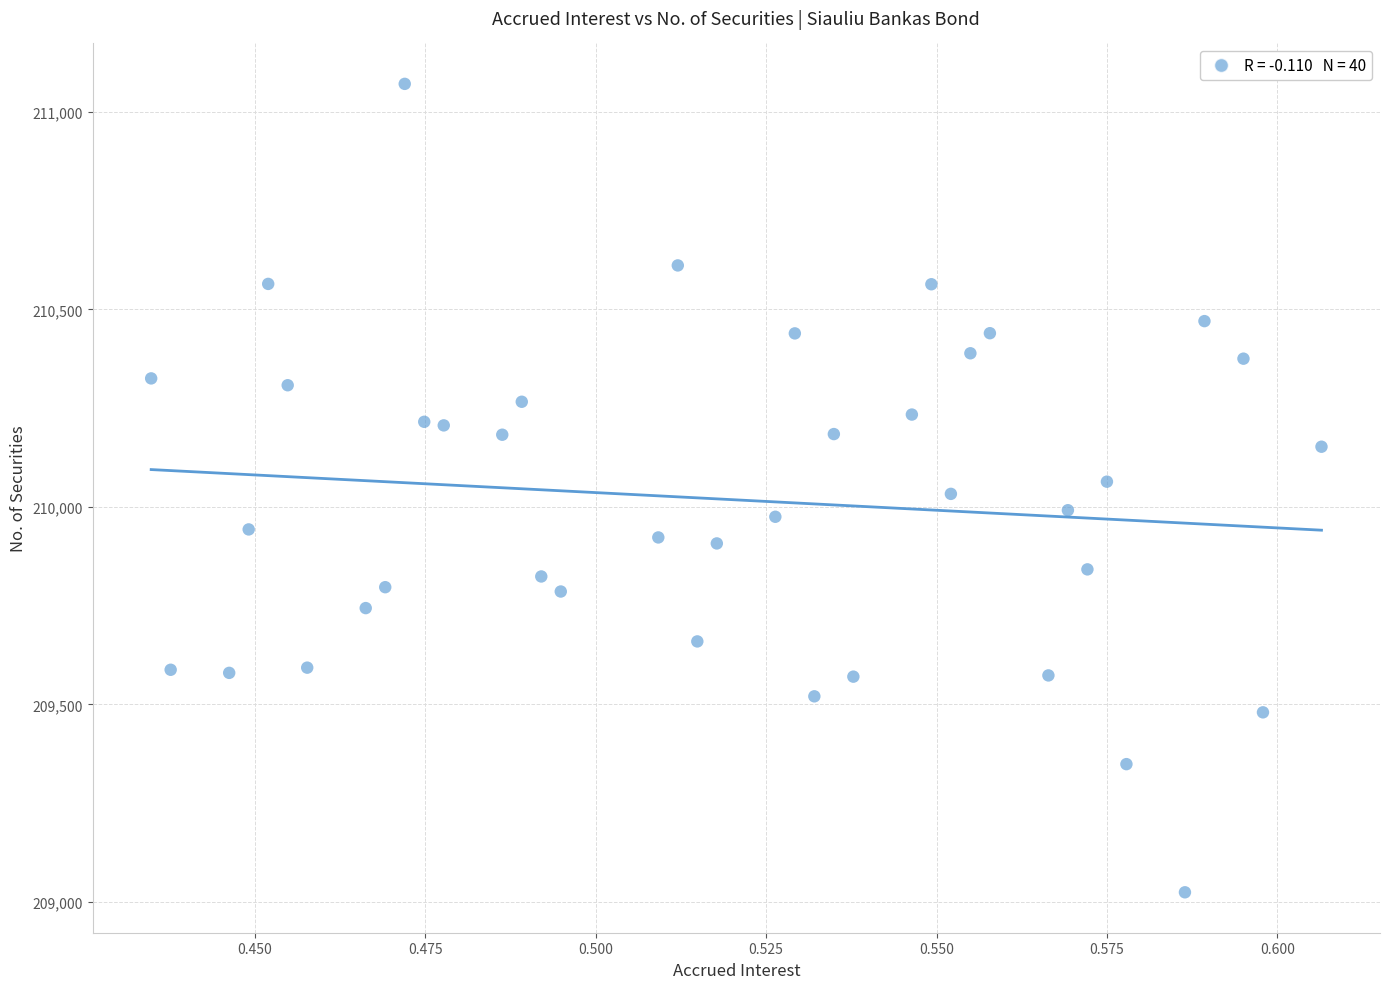

What is the range of Y values (max minus min)?

2046.3